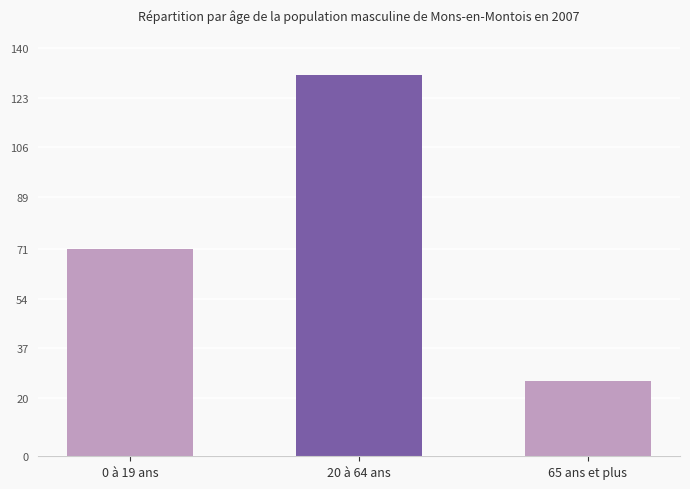

Rank the categories by value from lowest to highest.

65 ans et plus, 0 à 19 ans, 20 à 64 ans